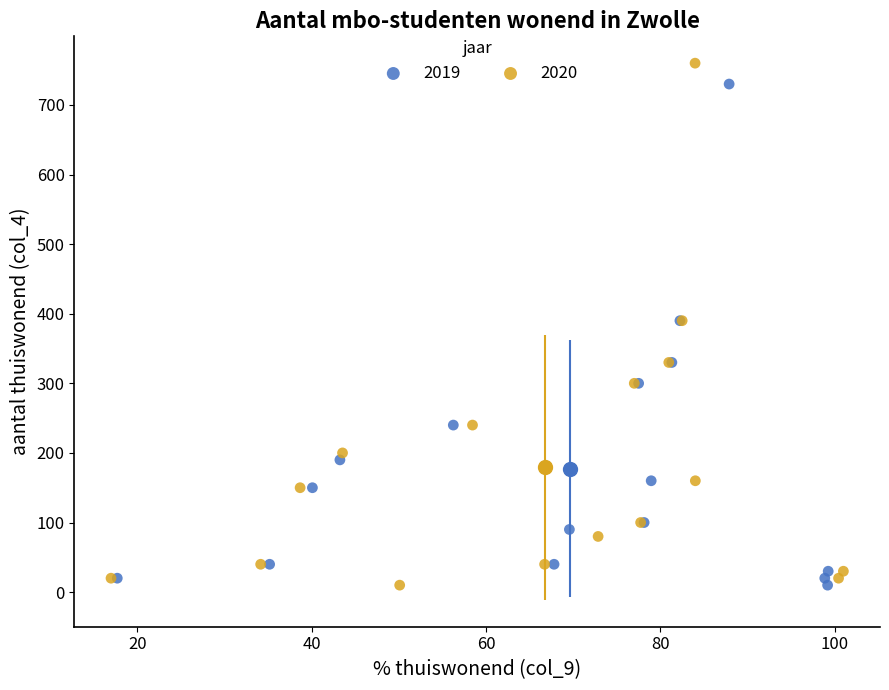

Which series has the largest Y range (max minus min)?

2020